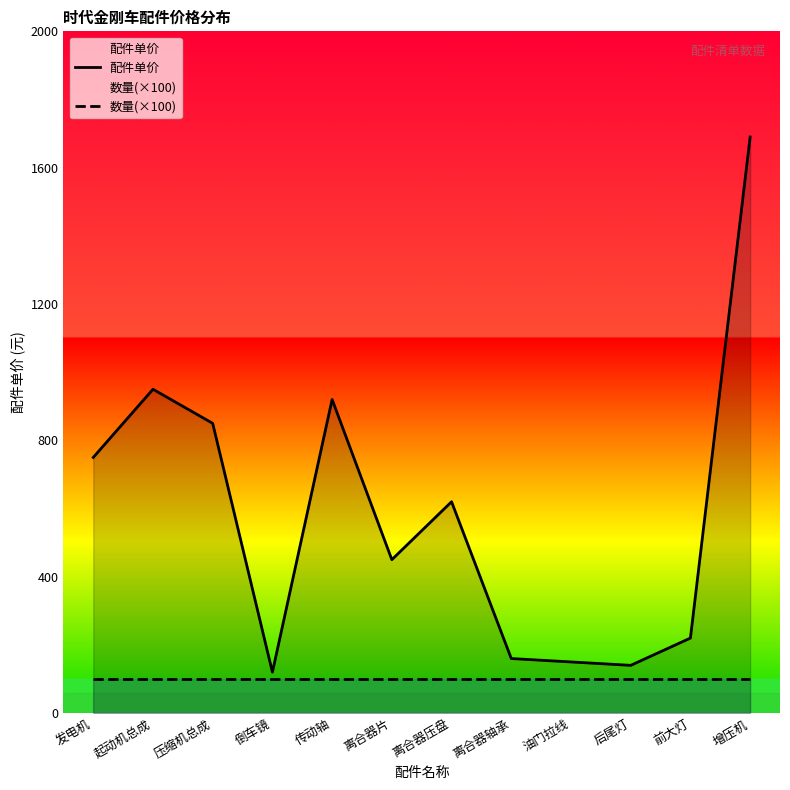

At how many categories does at least one series exceed 810?

4